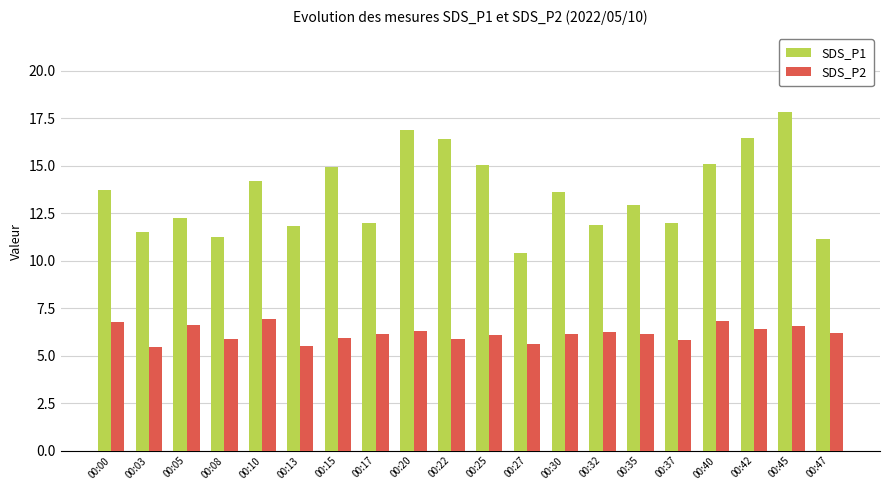

At which category is the sum across all series the highest?

00:45